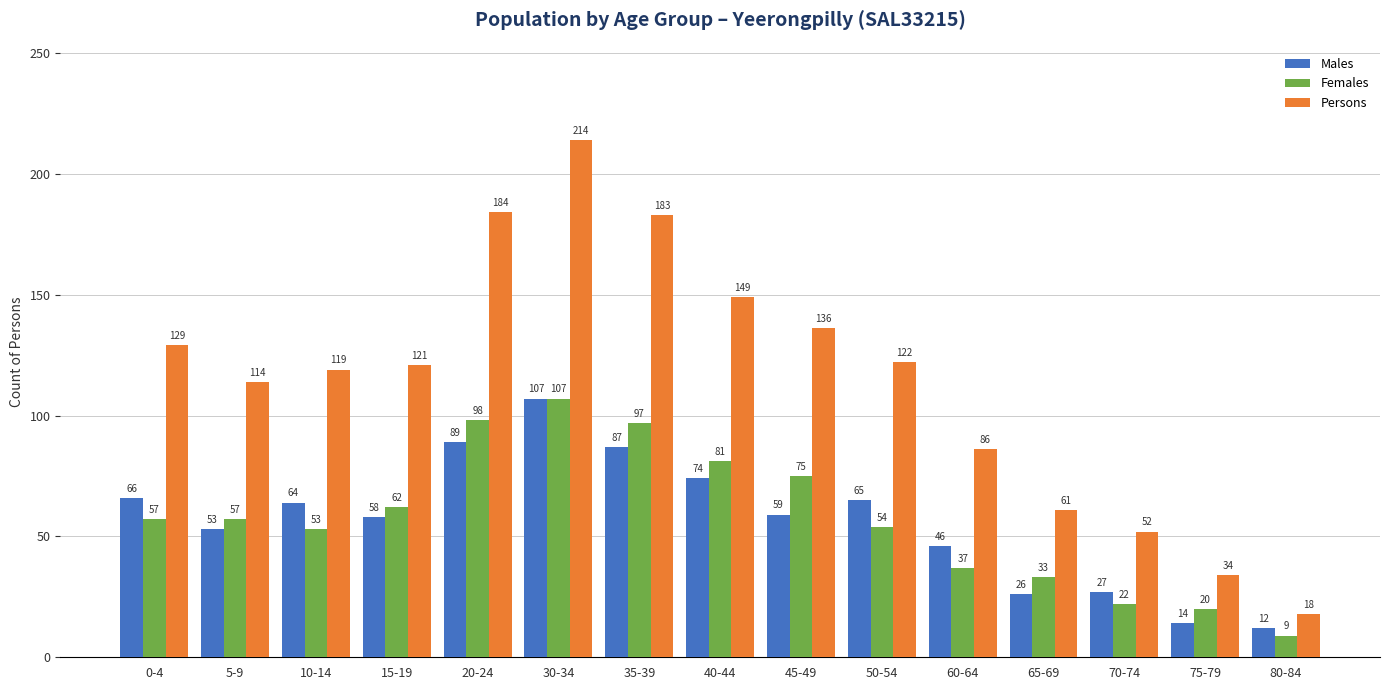

At which label does Persons first exceed 121?

0-4